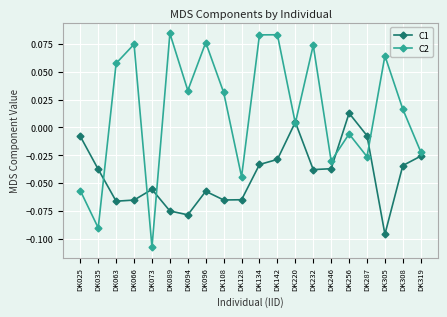

Between DK066 and DK308, which series saw the biggest shift?

C2